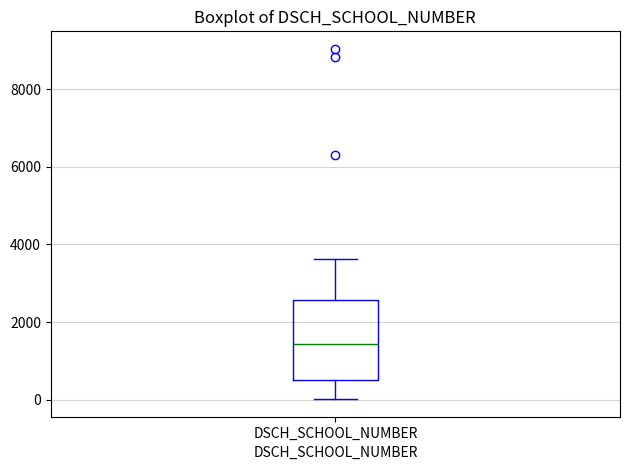

Transcribe this box plot: give where the median line is, the range the box spans, and where the two whiskers end, as read against the y-axis. The values are not printed on the chart, so give them approximately, as read against the axis.

median 1400, box 600 to 2600, whiskers 0 to 3600